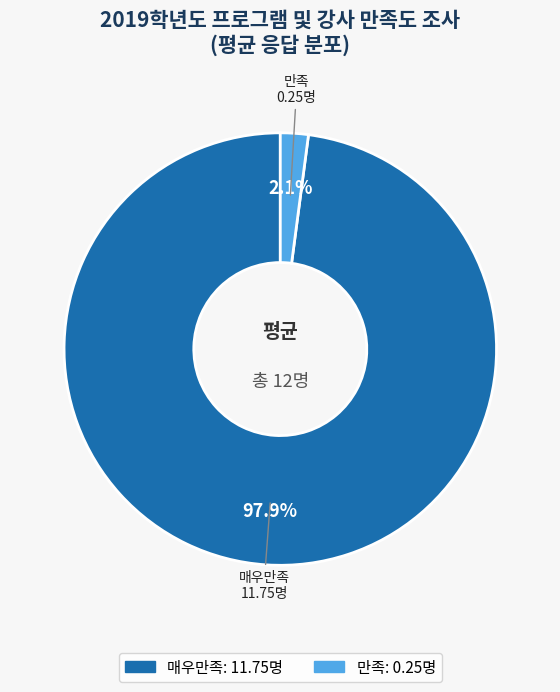

Count the number of slices in the pie.

2